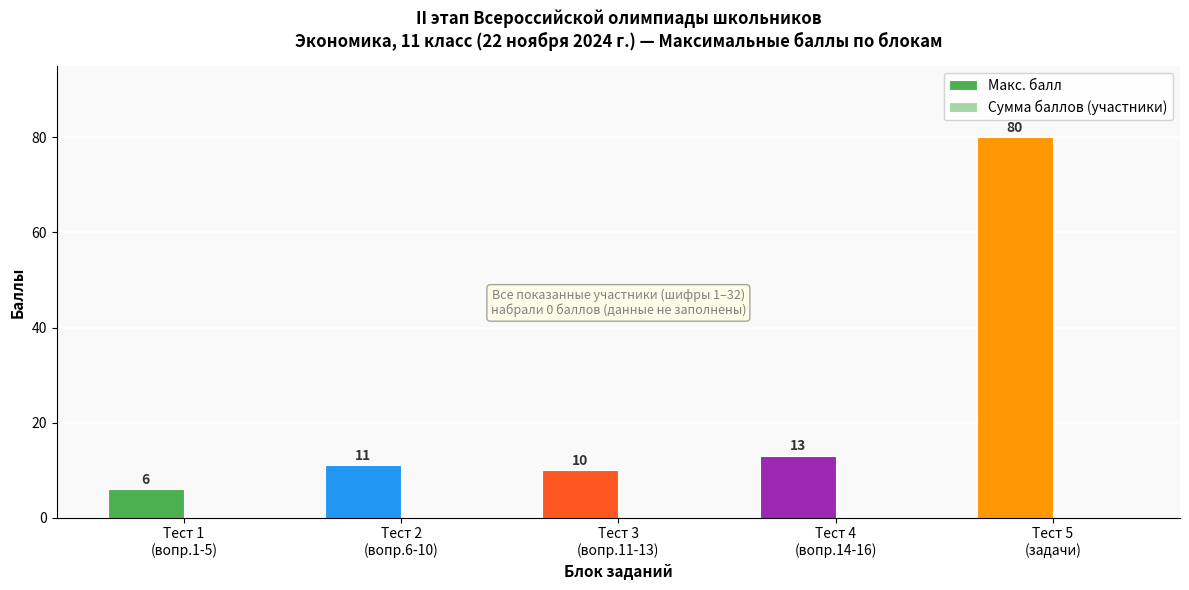

Count the number of data series in this chart.

1